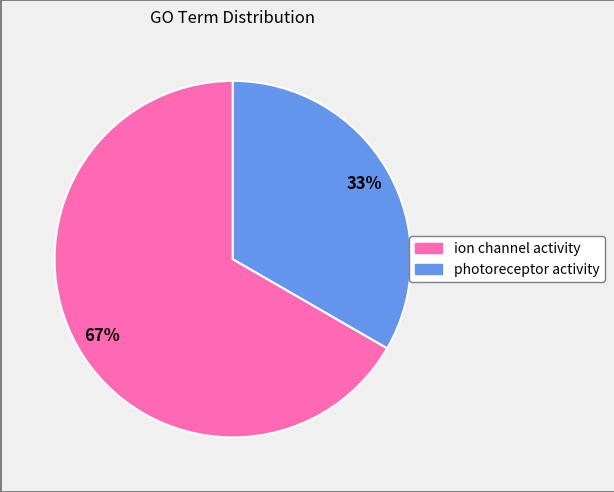

Does any single category account for the majority?

Yes